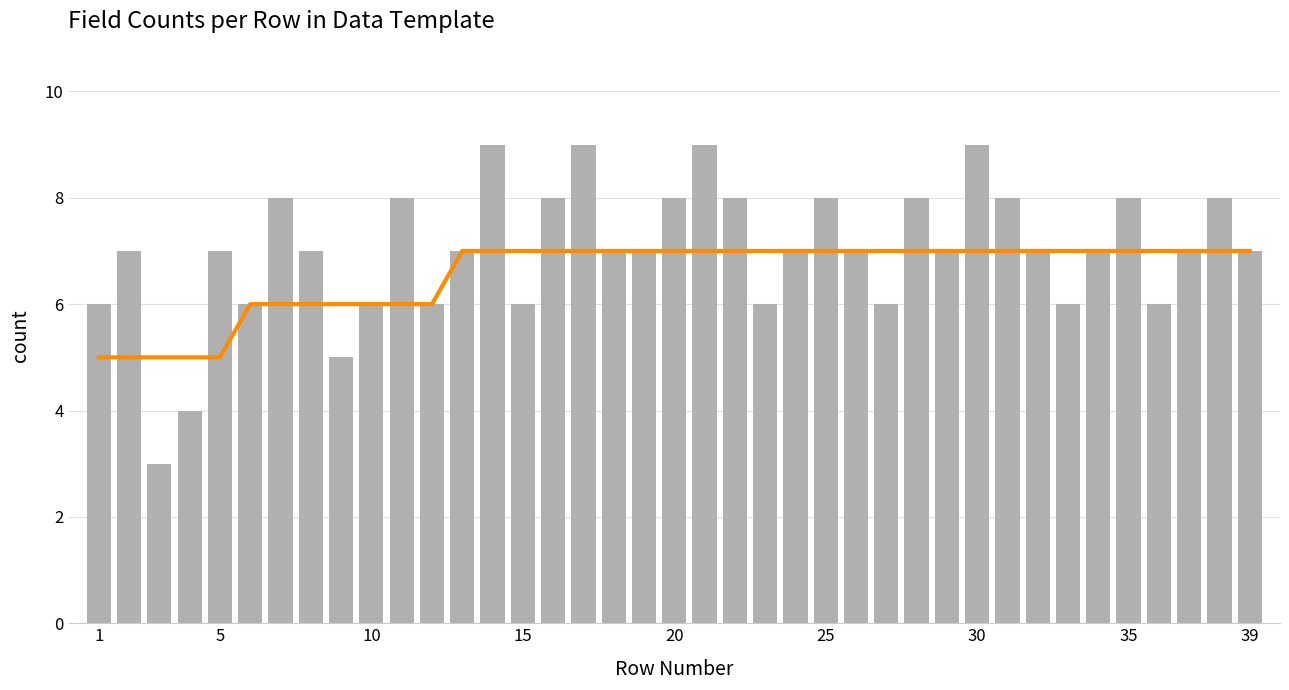

True or false: trend has a value of 10 at 30.

False